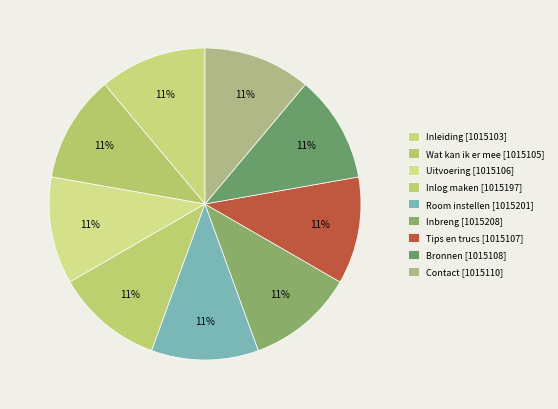

Count the number of slices in the pie.

9